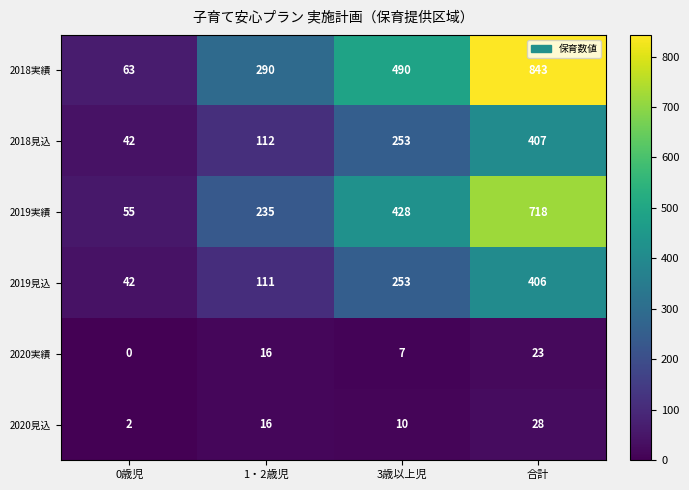

What is the spread (max minus min) of values at 合計?

820